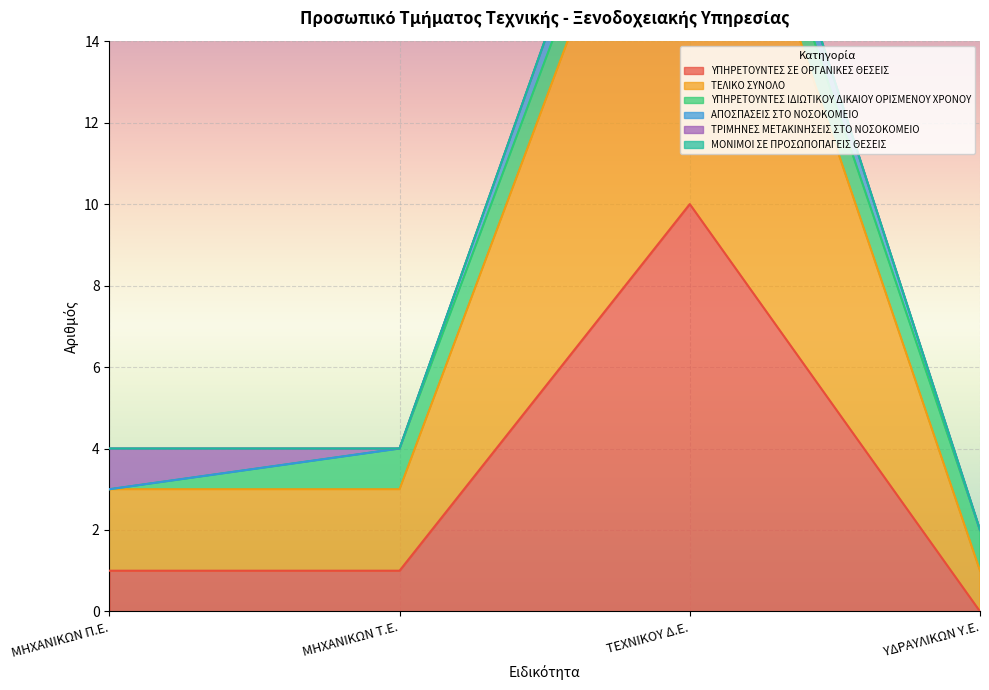

What is the difference between the maximum and second lowest values in the ΤΕΛΙΚΟ ΣΥΝΟΛΟ series?

20